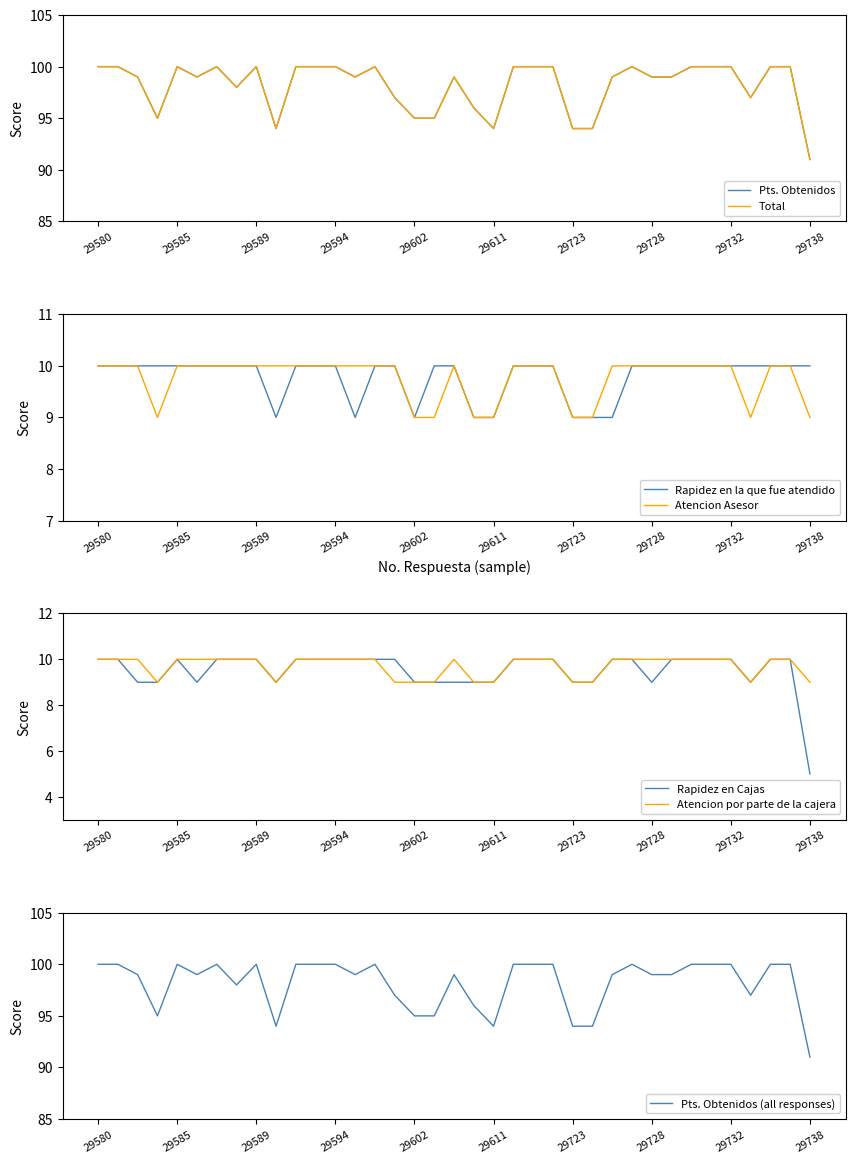

What is the minimum value for Atencion por parte de la cajera?

9